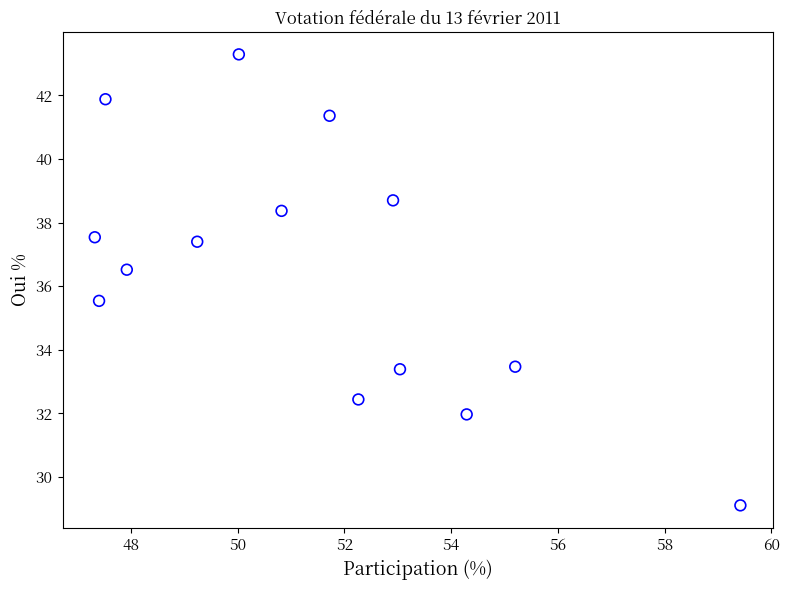

What is the range of Y values (max minus min)?

14.2